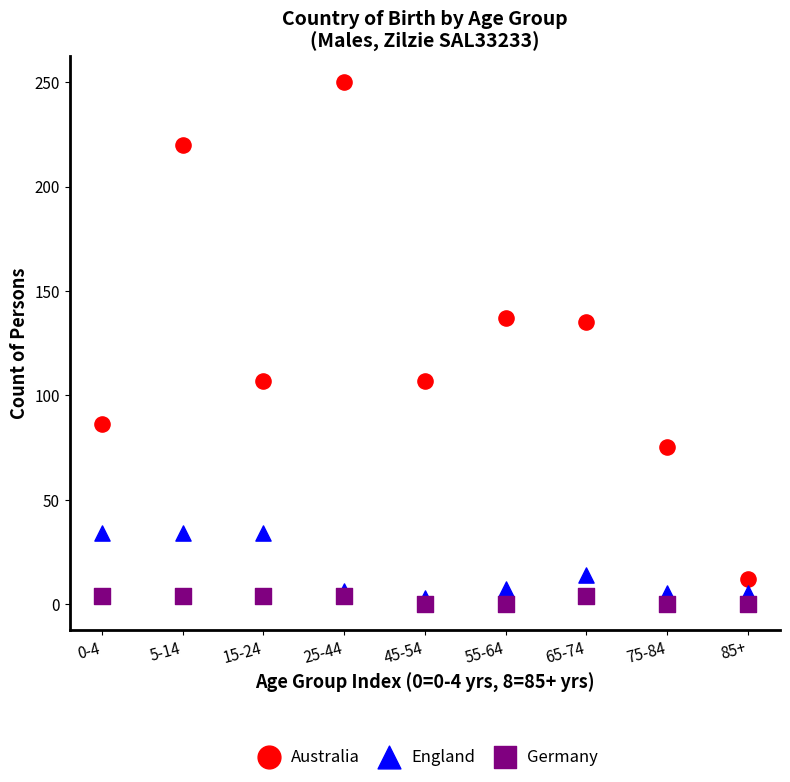

Which series has the widest spread of Y values?

Australia